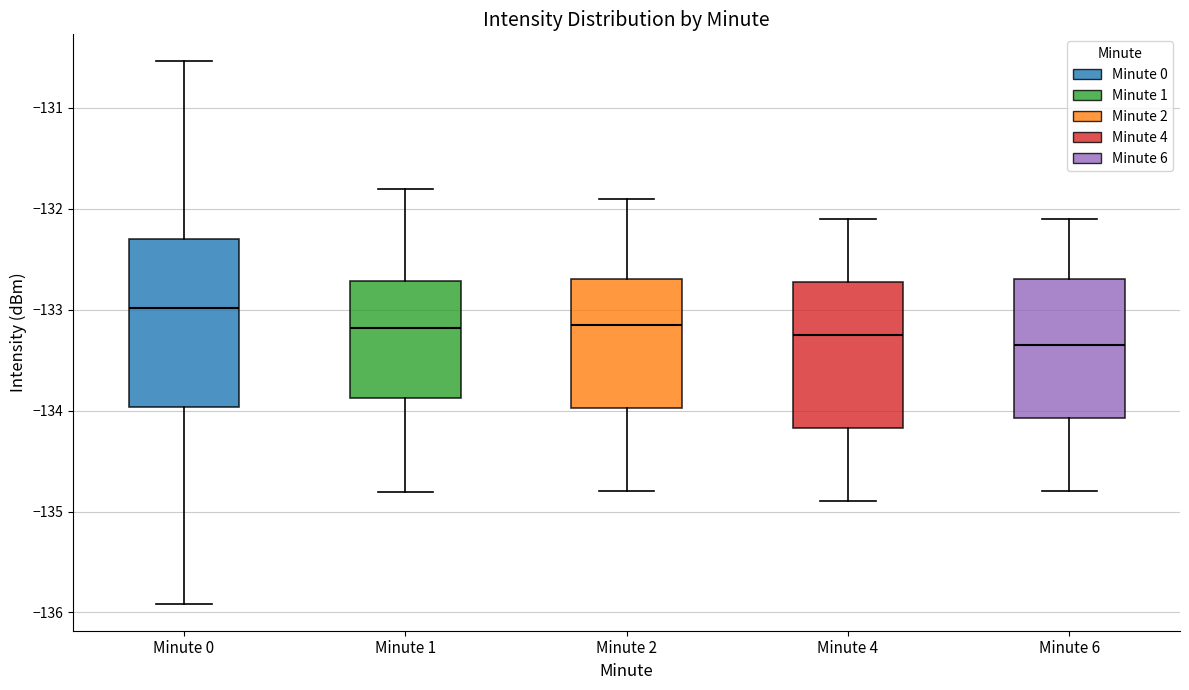

Where does the median line of the box for Minute 1 sit on the y-axis? The values are not printed on the chart, so give them approximately, as read against the axis.

-133.2